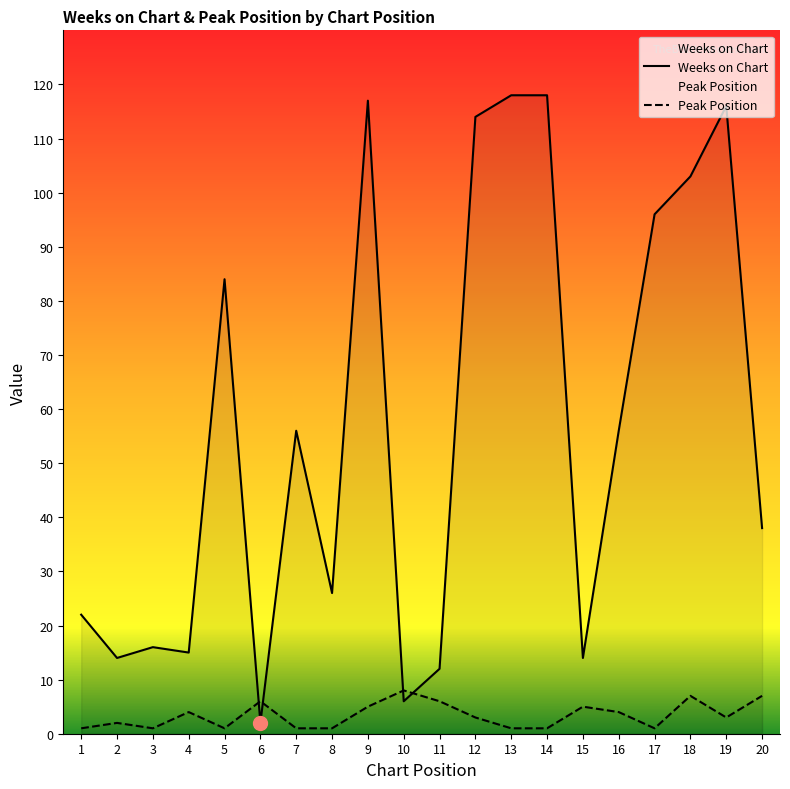

List the labels in order of Peak Position value, largest first.

10, 18, 20, 6, 11, 9, 15, 4, 16, 12, 19, 2, 1, 3, 5, 7, 8, 13, 14, 17